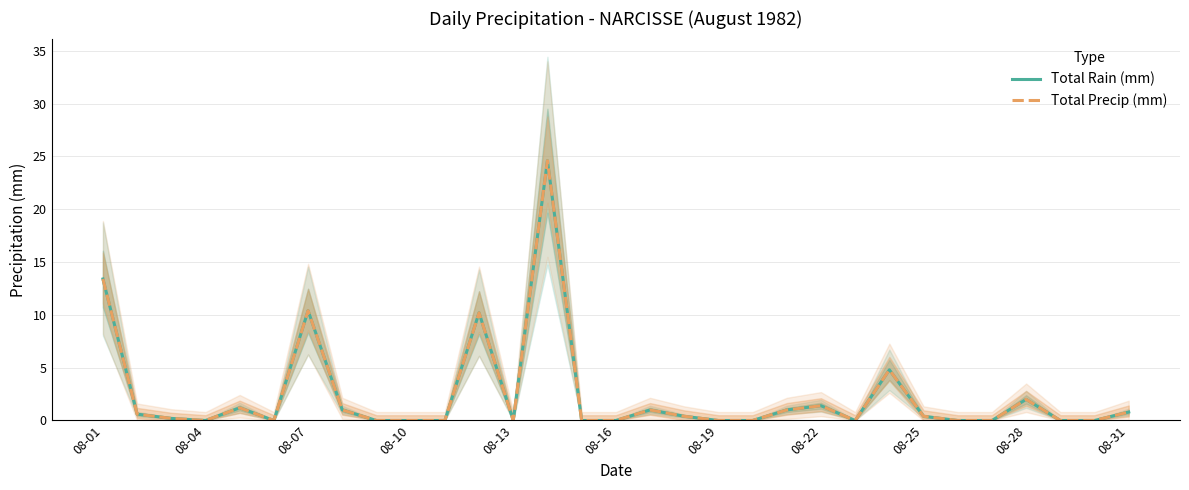

Which series changed the most between 12 and 23?

Total Rain (mm)